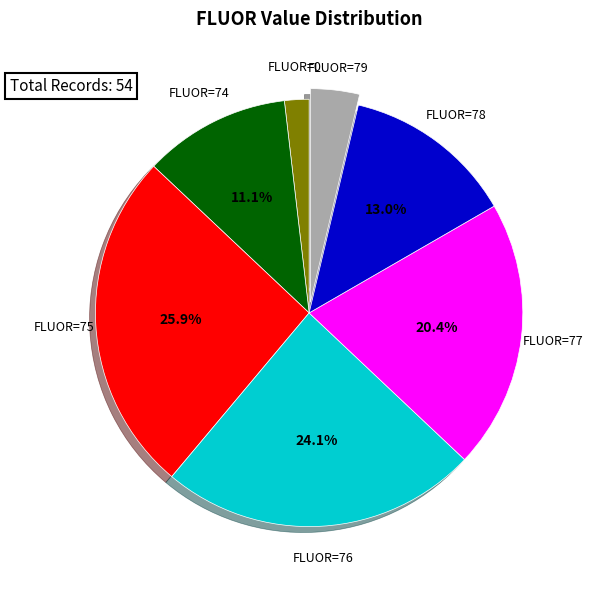

Is there any slice that represents more than half of the pie?

No